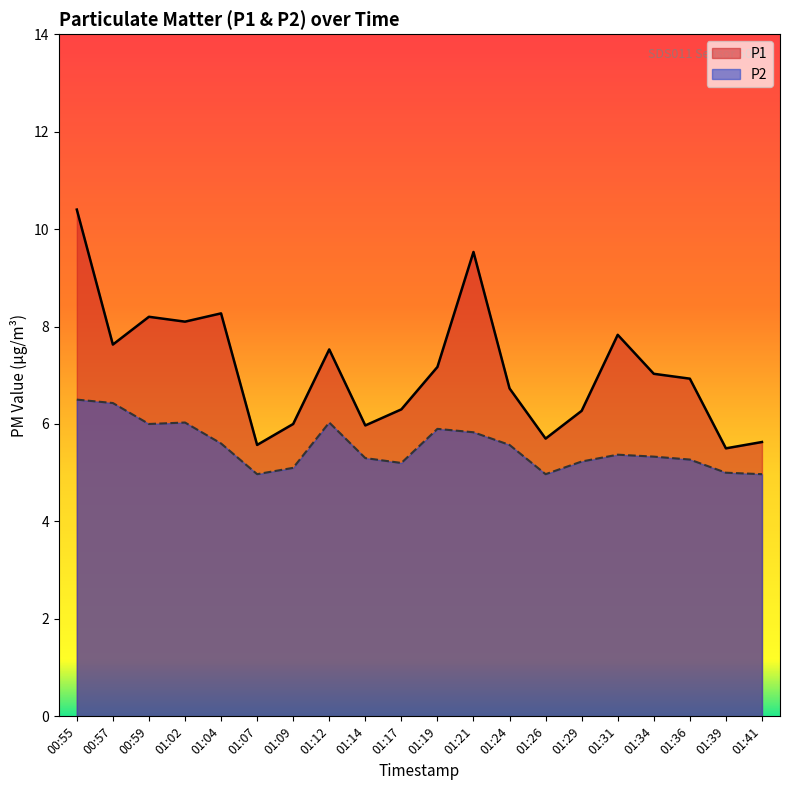

In P1, how many points are higher than both neighbors (excluding endpoints)?

5